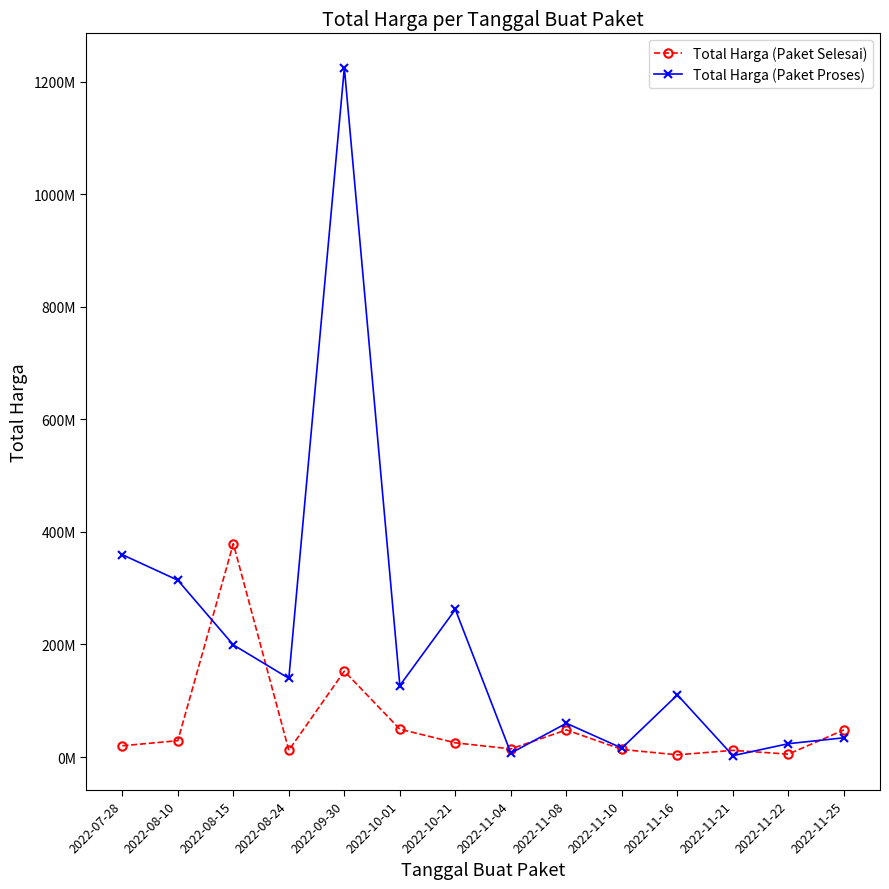

Rank the series by their maximum value, from highest to lowest.

Total Harga (Paket Proses), Total Harga (Paket Selesai)